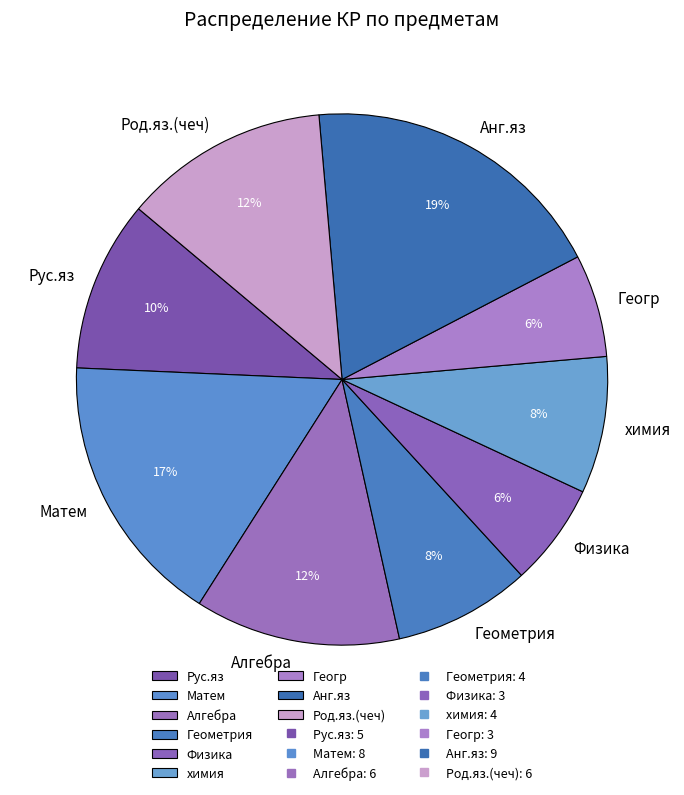

Between Геогр and Матем, which is larger?

Матем